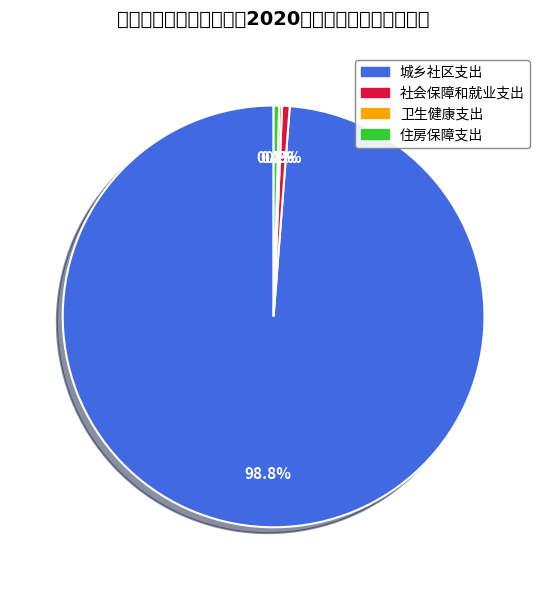

What percentage is NOT represented by 社会保障和就业支出?

99.4%